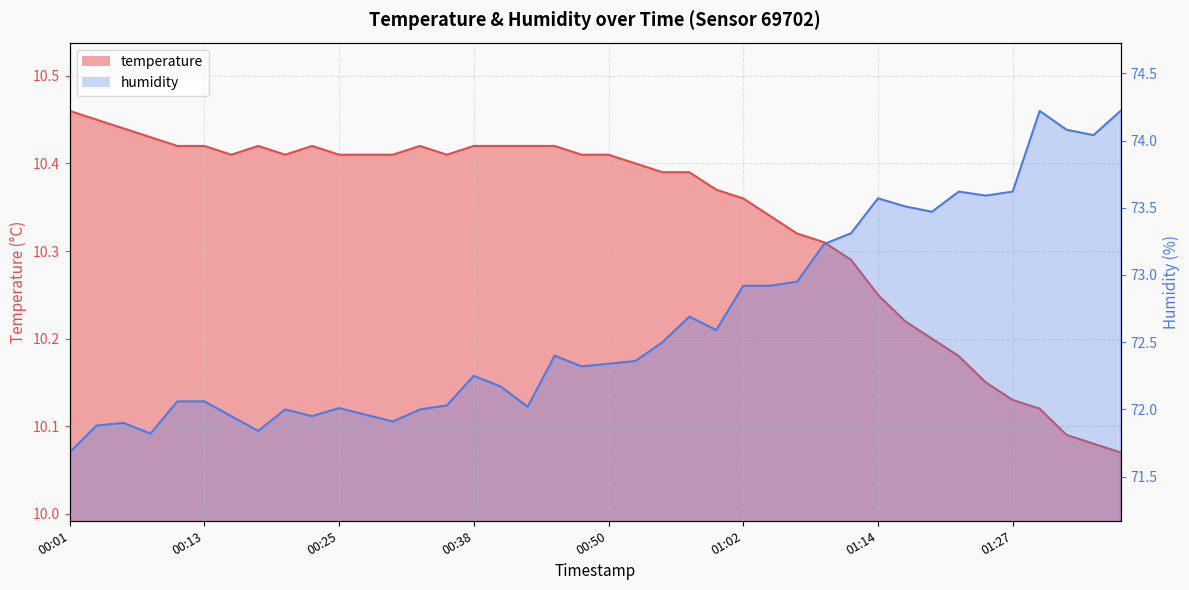

What is the total value across all series at 01:37?

84.3